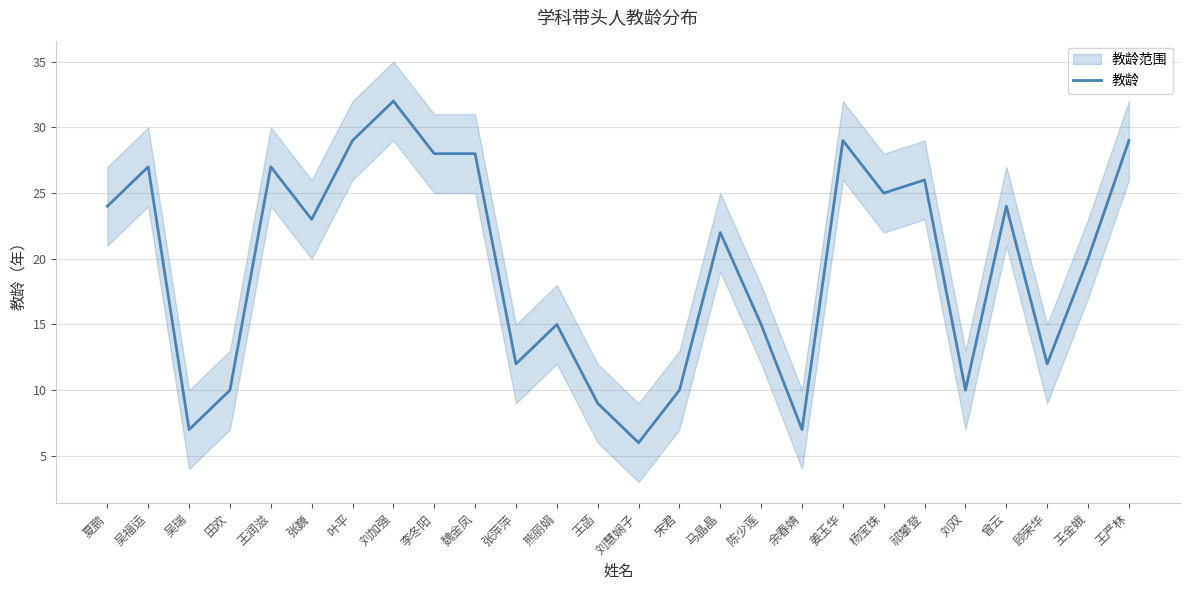

What position from the right is 熊丽娟?

15